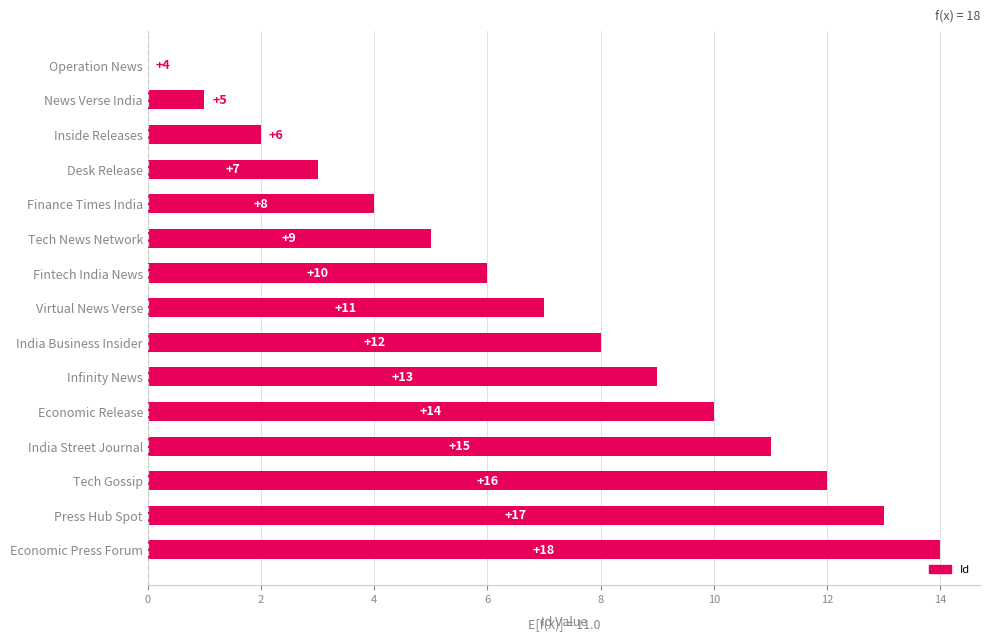

At which label is the value closest to 7?

Virtual News Verse